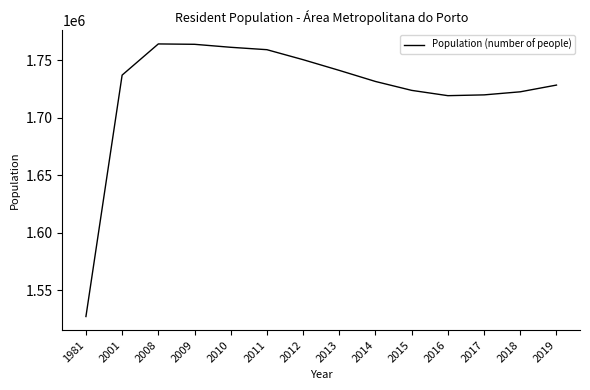

Approximately how many times larger is the value at 2008 compared to 2016?

1.0